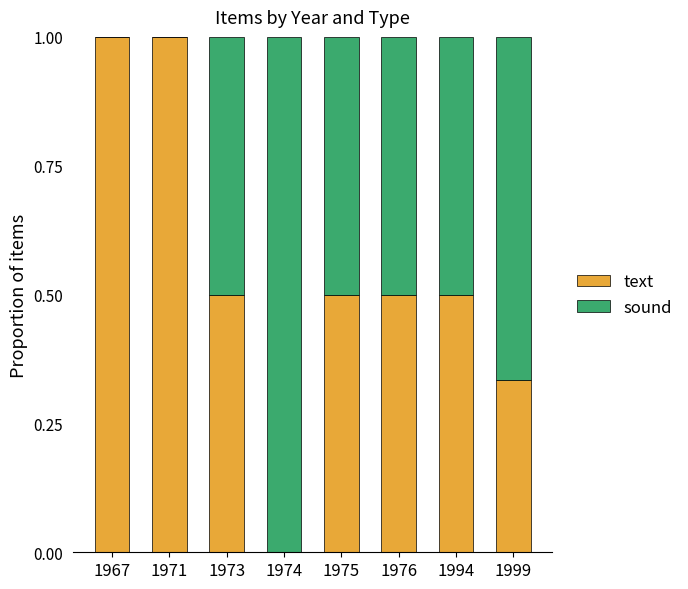

How many data points in text are above 0?

7